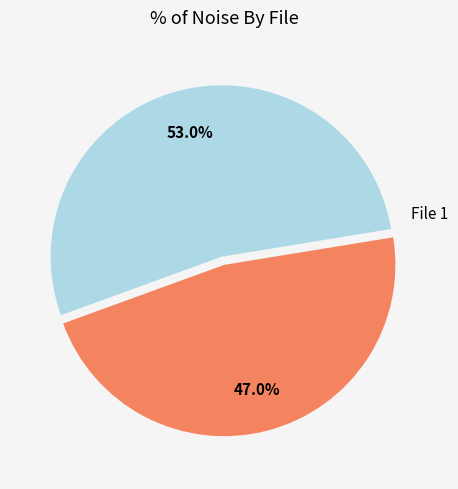

Is there any slice that represents more than half of the pie?

Yes